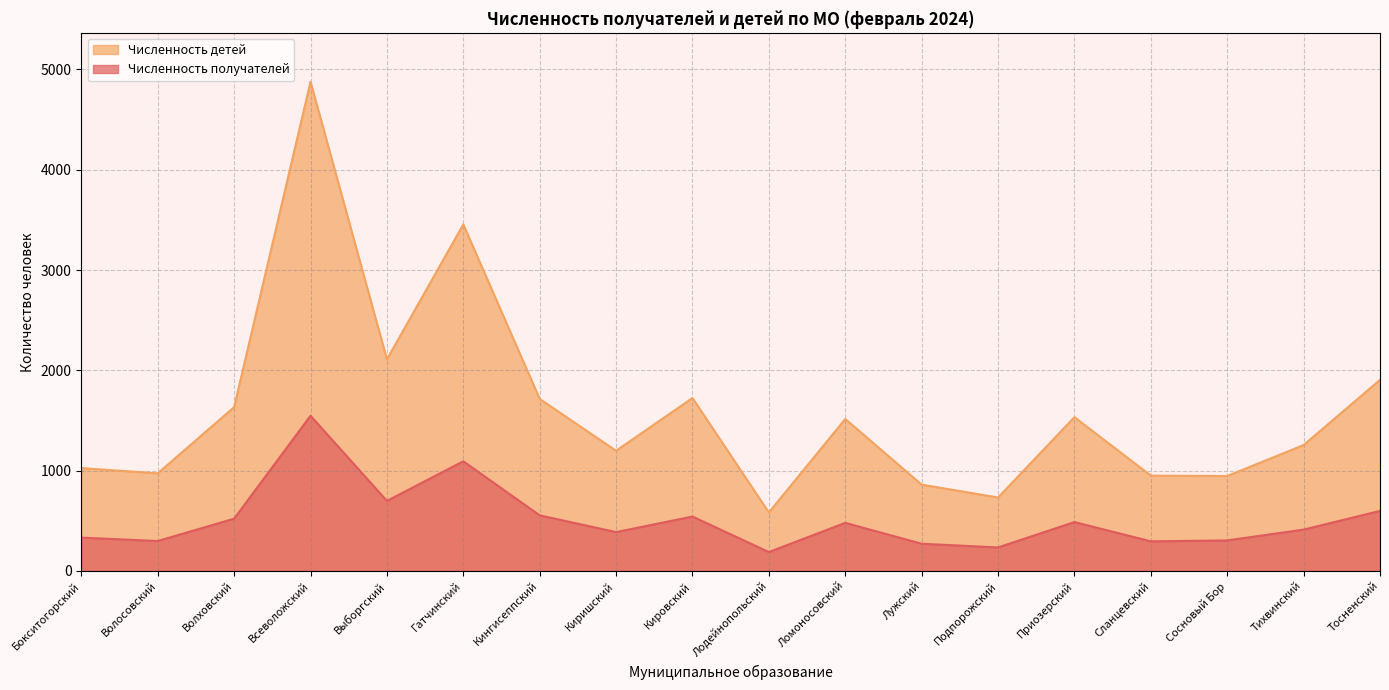

True or false: Численность детей and Численность получателей intersect in this chart.

False